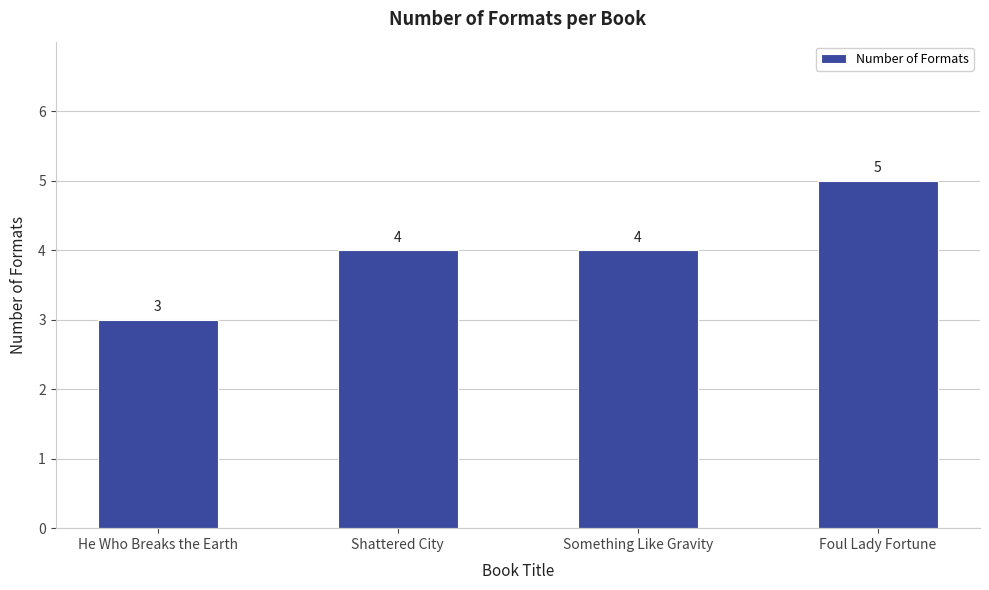

How many data points are less than 4?

1